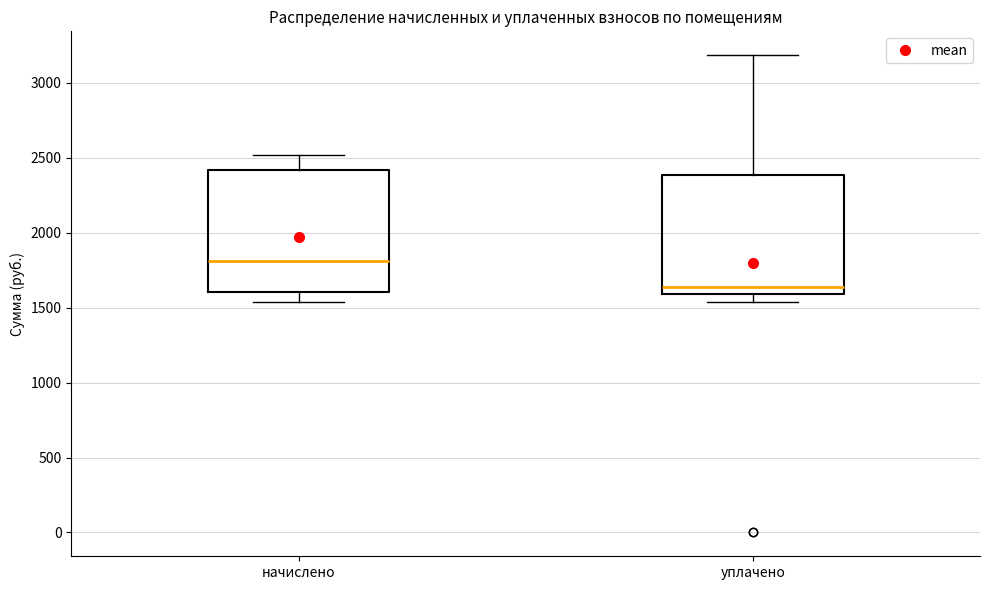

Where is the lower edge of the box for начислено on the y-axis? The values are not printed on the chart, so give them approximately, as read against the axis.

1600